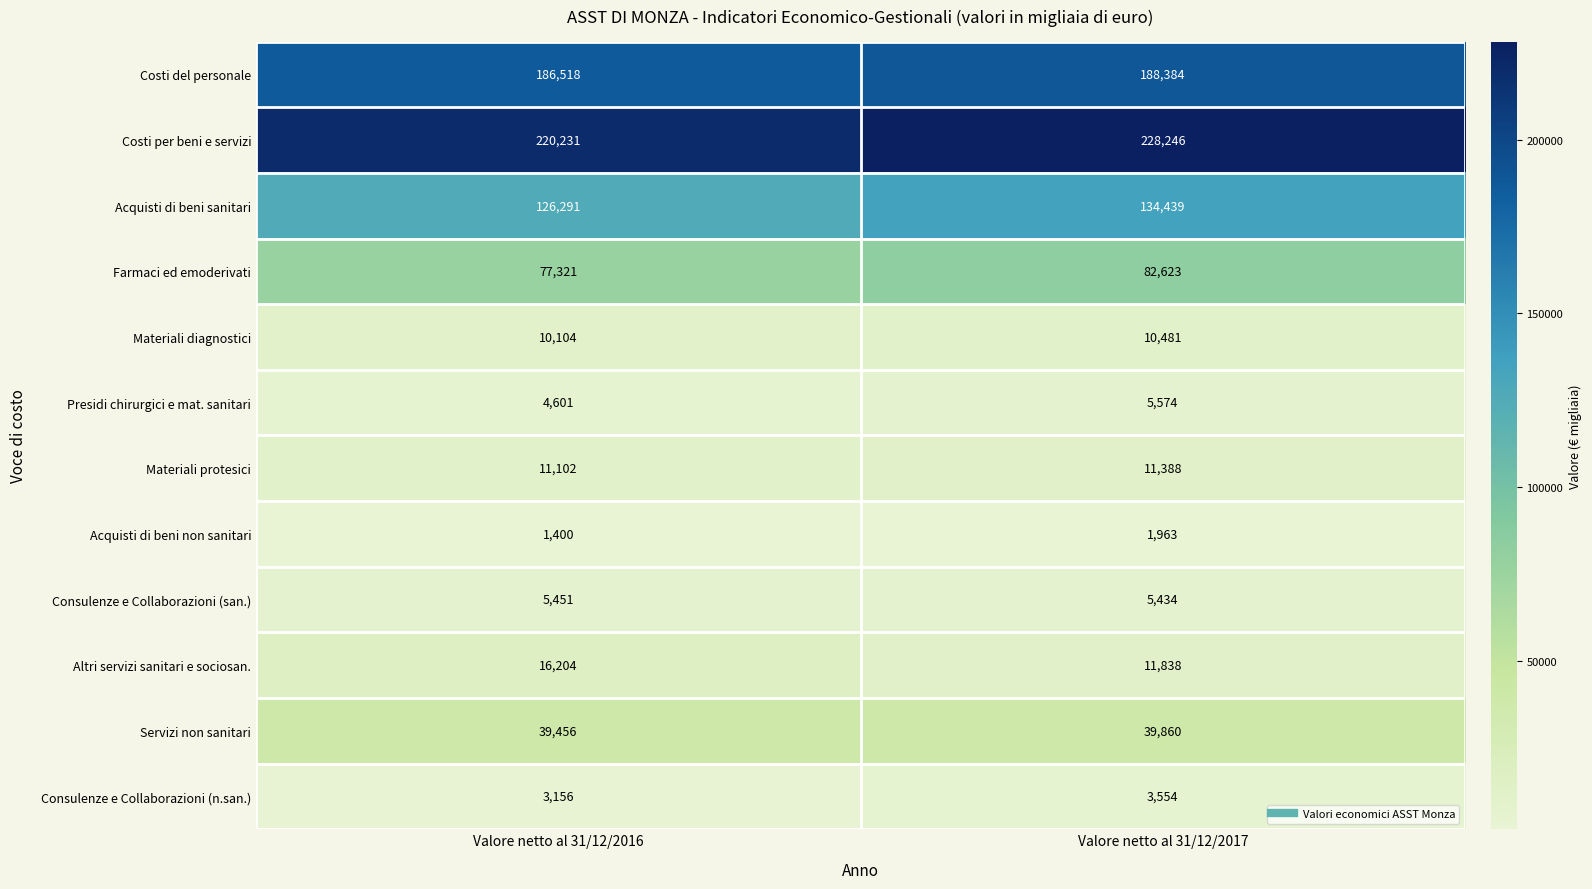

Reading left to right, list all the values displayed in this chart.

Costi del personale: 186518	188384
Costi per beni e servizi: 220231	228246
Acquisti di beni sanitari: 126291	134439
Farmaci ed emoderivati: 77321	82623
Materiali diagnostici: 10104	10481
Presidi chirurgici e mat. sanitari: 4601	5574
Materiali protesici: 11102	11388
Acquisti di beni non sanitari: 1400	1963
Consulenze e Collaborazioni (san.): 5451	5434
Altri servizi sanitari e sociosan.: 16204	11838
Servizi non sanitari: 39456	39860
Consulenze e Collaborazioni (n.san.): 3156	3554